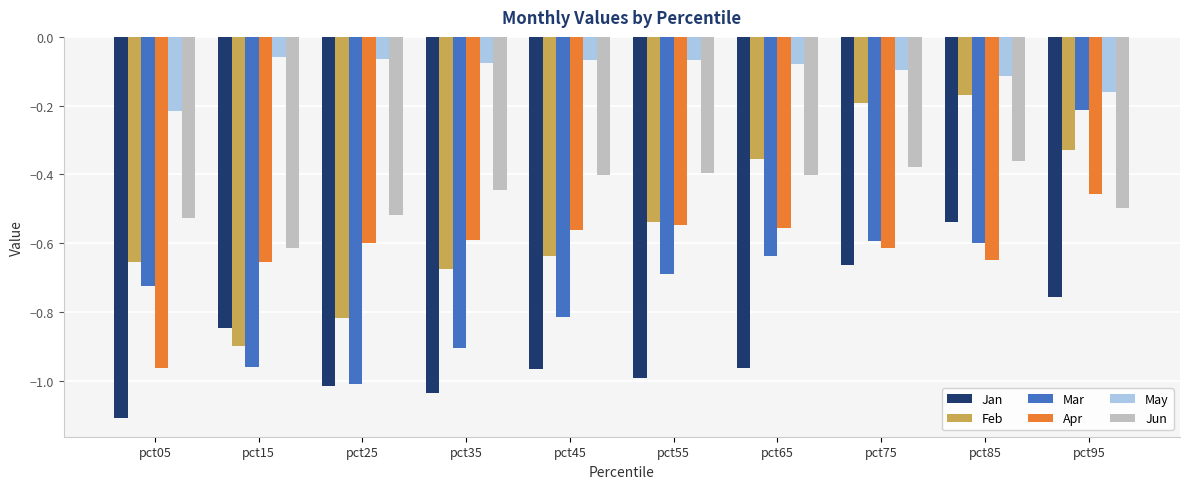

True or false: May has a value of -0.1 at pct15.

True